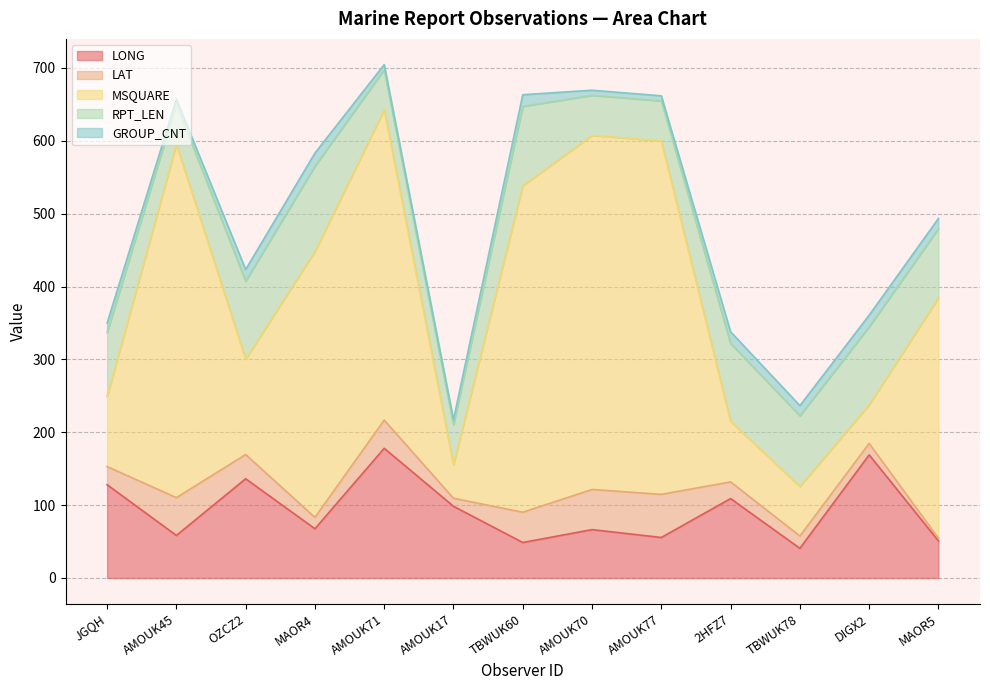

At which label does RPT_LEN first exceed 95?

OZCZ2